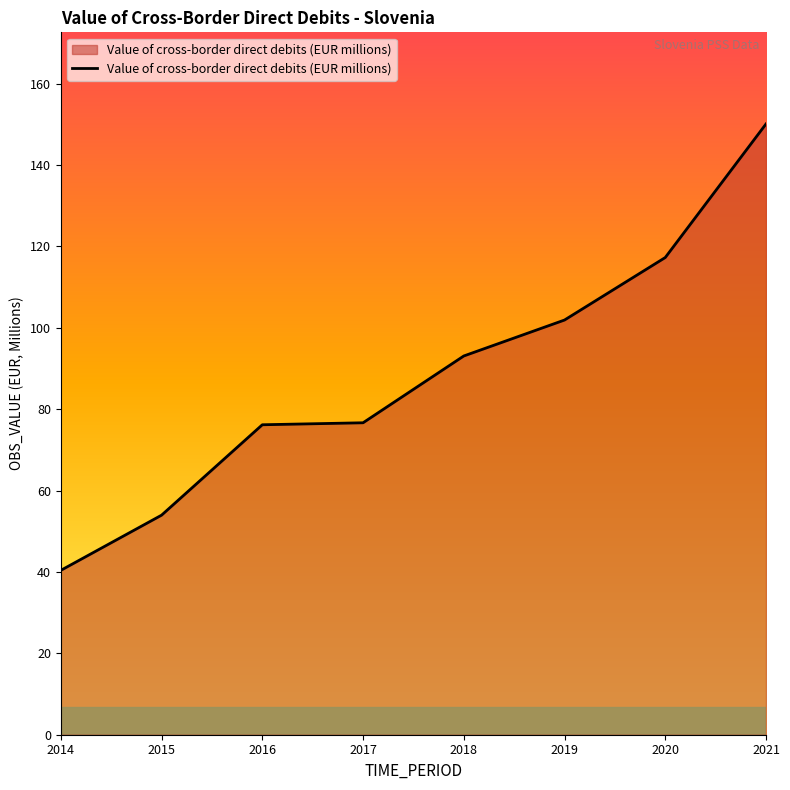

Which category has the lowest value across all series?

2014